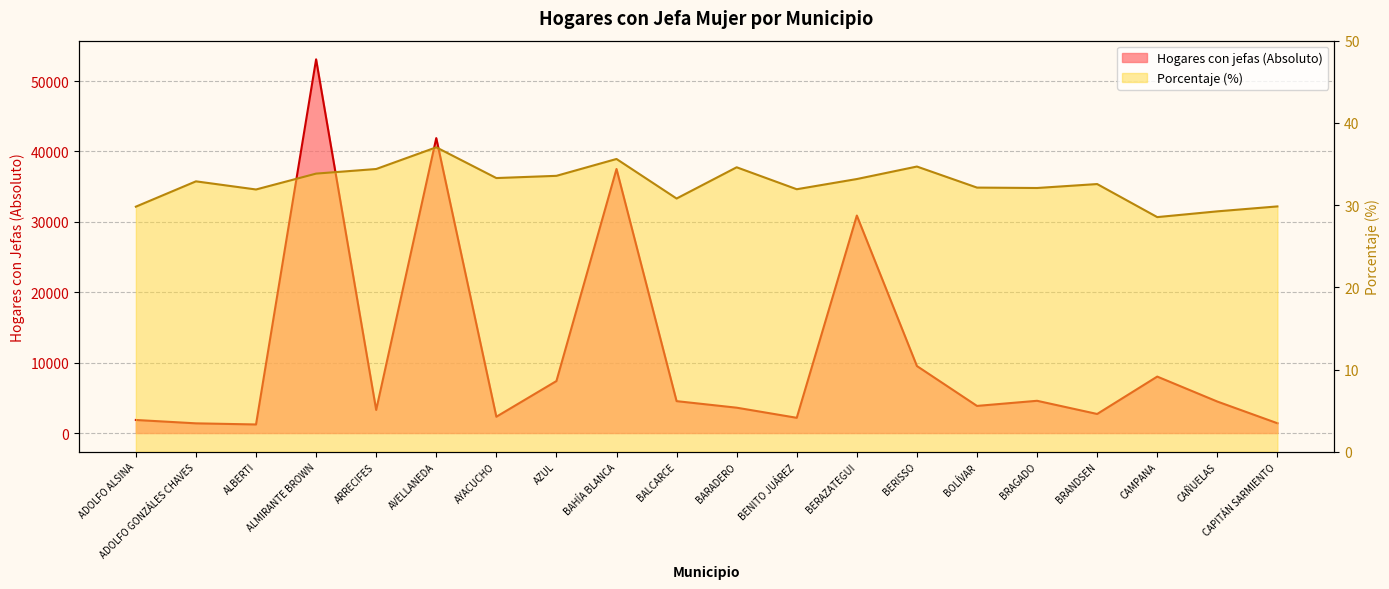

What is the value of the Porcentaje (%) point at the 2nd from the left?

32.9